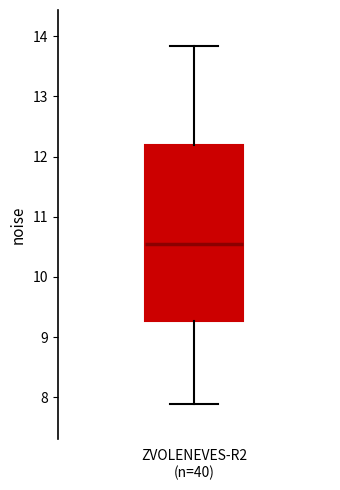

Transcribe this box plot: give where the median line is, the range the box spans, and where the two whiskers end, as read against the y-axis. The values are not printed on the chart, so give them approximately, as read against the axis.

median 10.5, box 9.3 to 12.2, whiskers 7.9 to 13.8